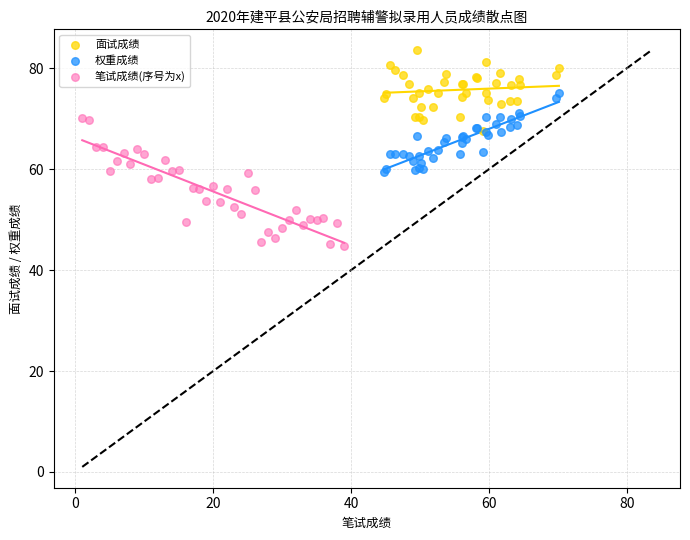

Which series reaches the maximum Y coordinate?

面试成绩